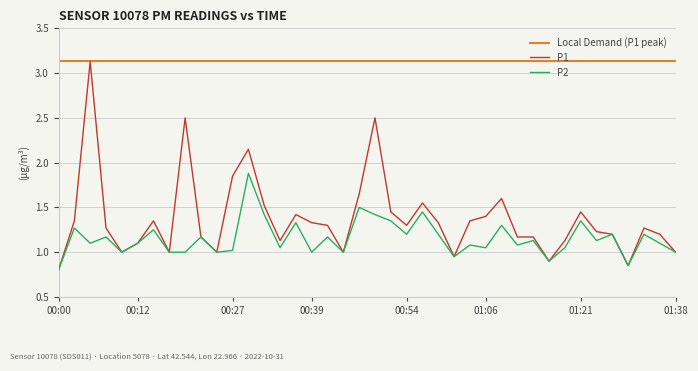

Which series has the largest total across all categories?

Local Demand (P1 peak)